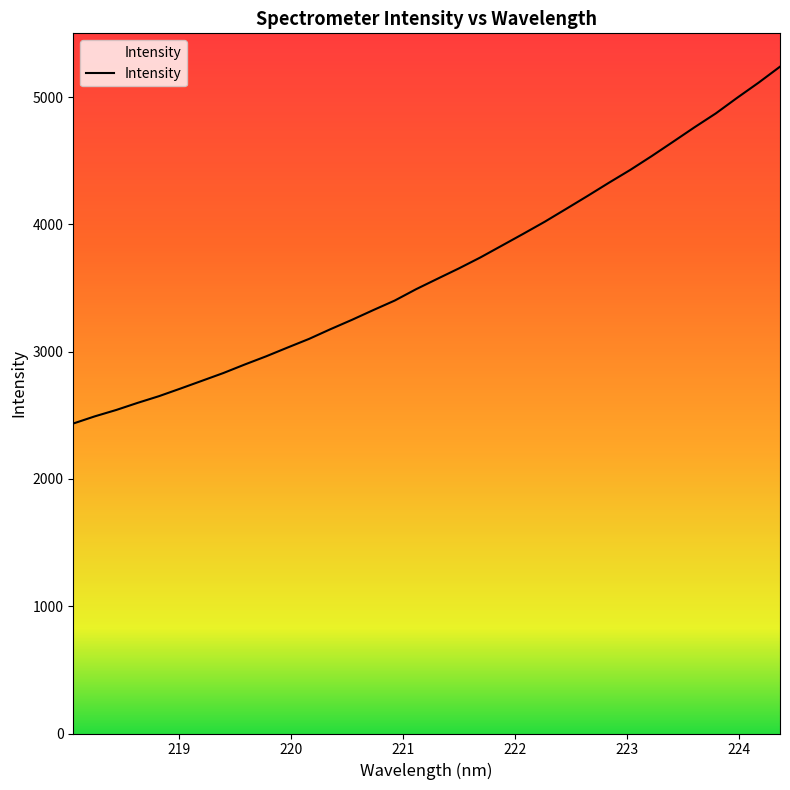

Count the number of values greater than 3572.

17